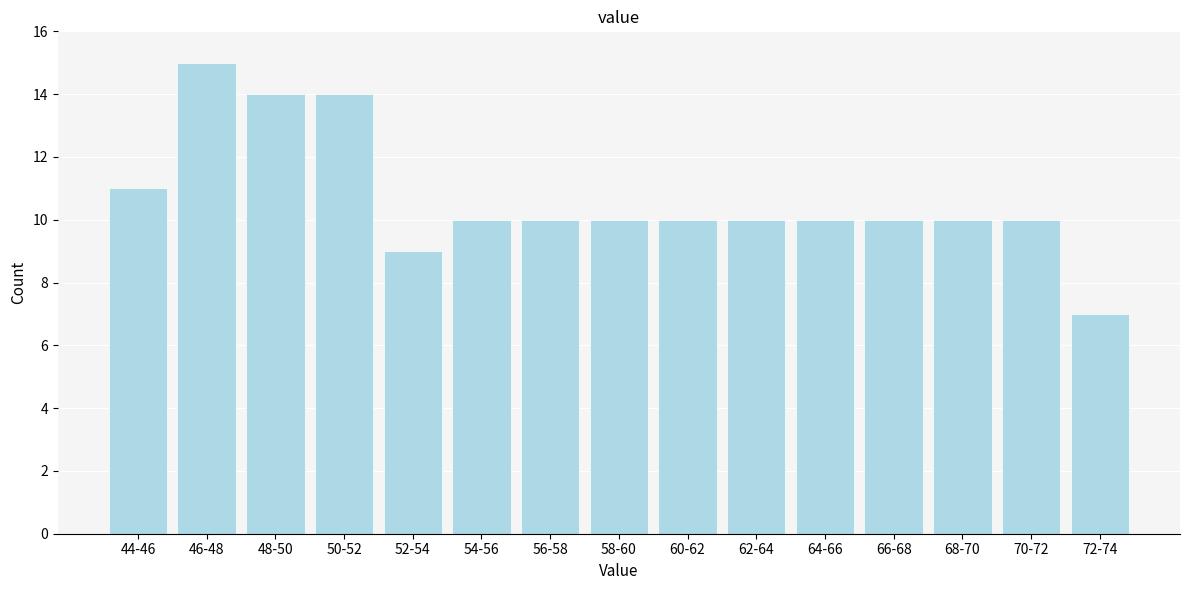

Reading left to right, what are all the values shown in this chart?

44-46=11	46-48=15	48-50=14	50-52=14	52-54=9	54-56=10	56-58=10	58-60=10	60-62=10	62-64=10	64-66=10	66-68=10	68-70=10	70-72=10	72-74=7